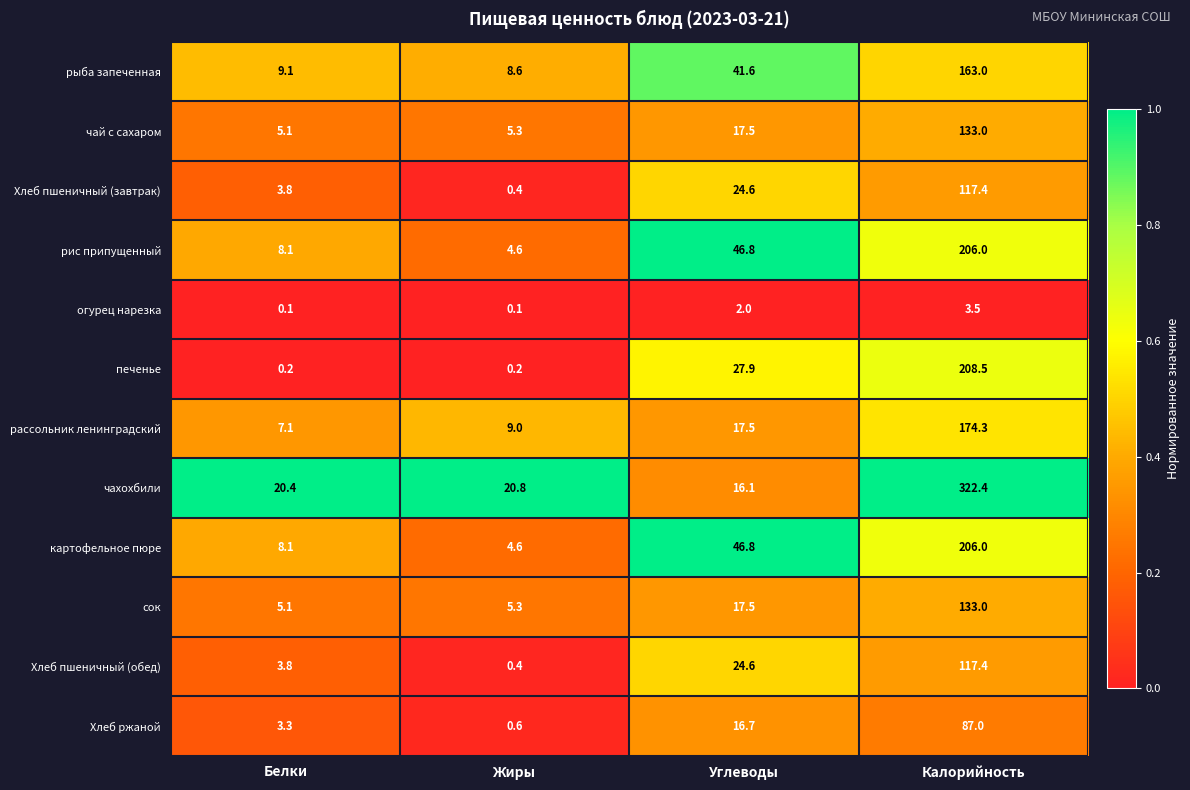

Rank the categories by Хлеб пшеничный (завтрак) value from highest to lowest.

Калорийность, Углеводы, Белки, Жиры